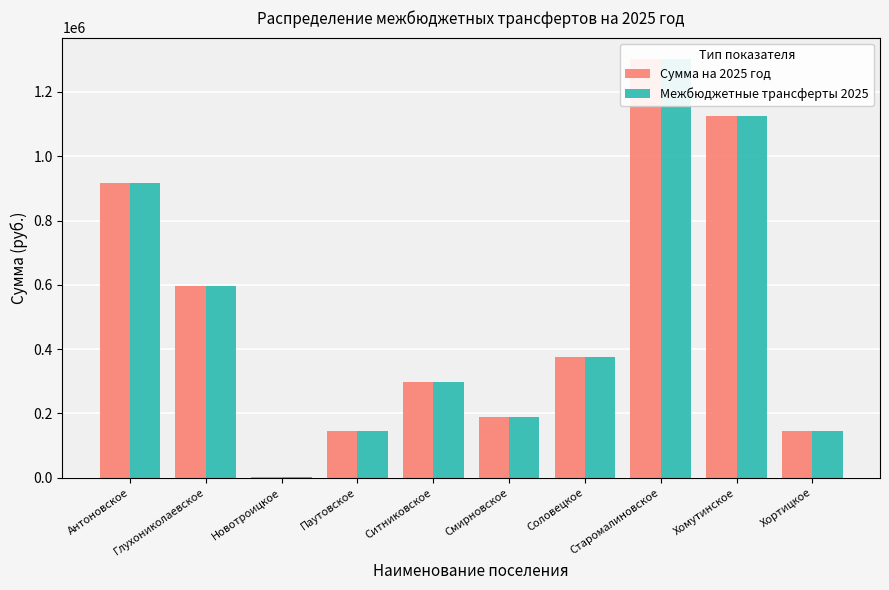

Rank the categories by Межбюджетные трансферты 2025 value from lowest to highest.

Новотроицкое, Хортицкое, Паутовское, Смирновское, Ситниковское, Соловецкое, Глухониколаевское, Антоновское, Хомутинское, Старомалиновское